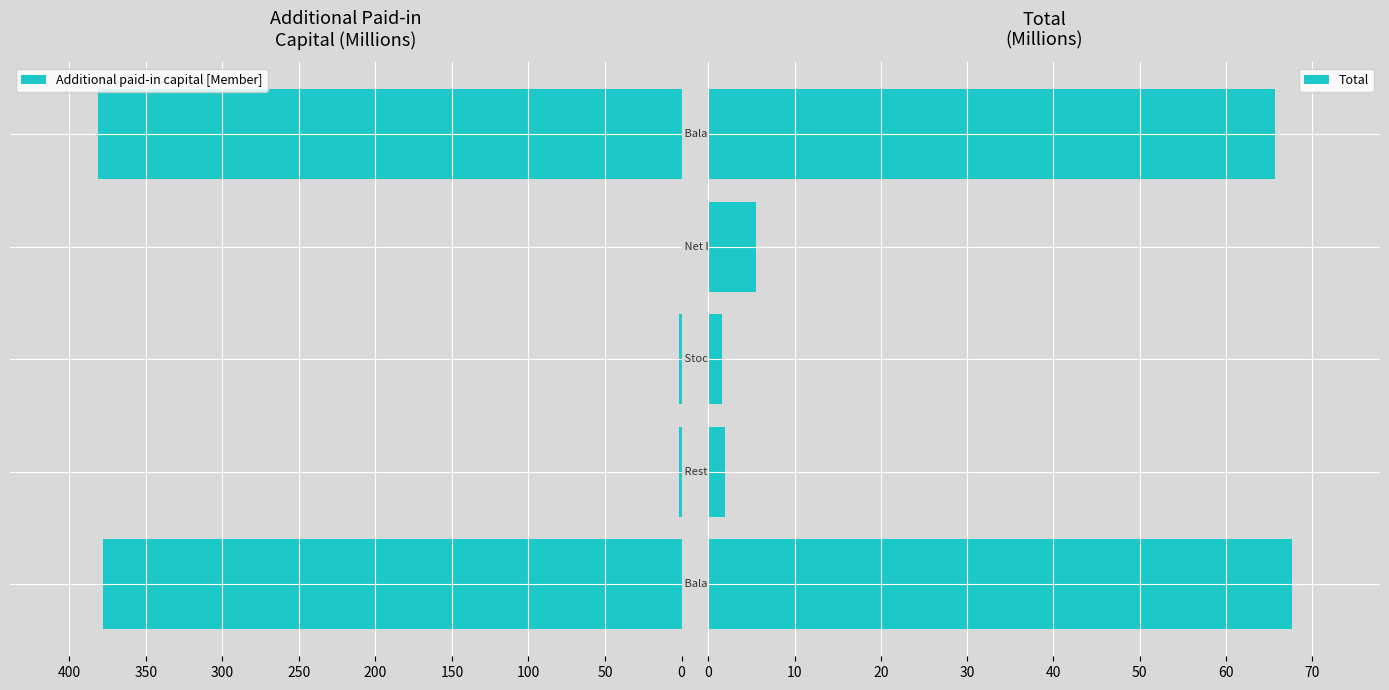

Reading left to right, what are all the values shown in this chart?

Additional paid-in capital [Member]: 378.0	1.9	1.6	0.0	381.5
Total: 67.7	1.9	1.6	5.5	65.7